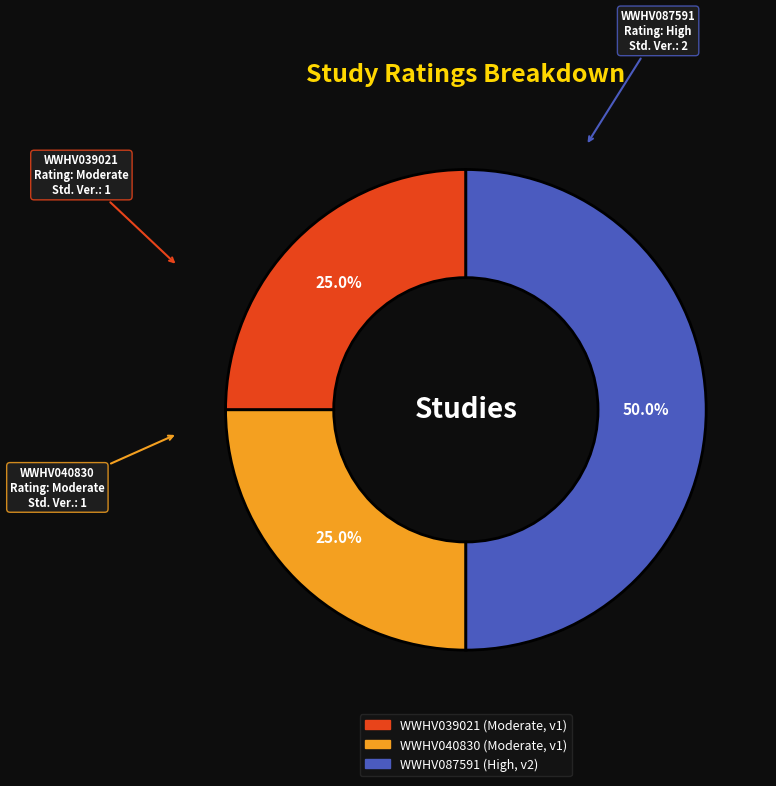

To the nearest percent, what is the difference between the WWHV040830 and WWHV087591 slice percentages?

25%